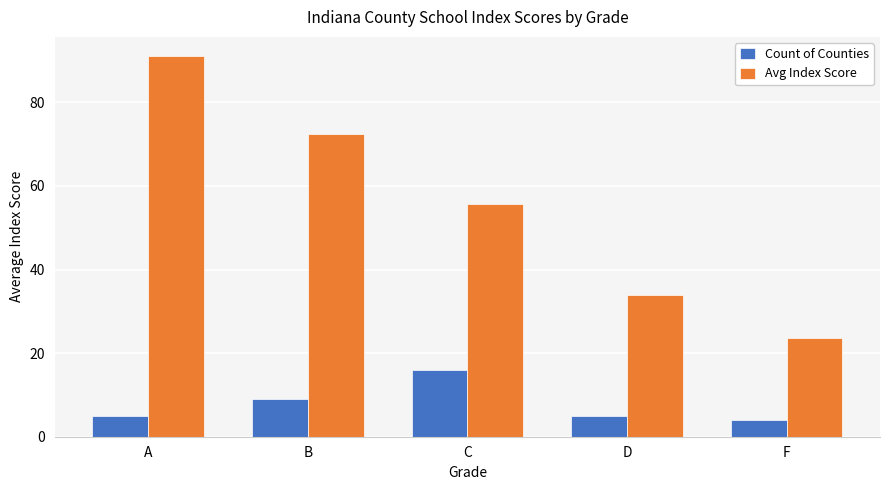

How many data points does each series have?

5